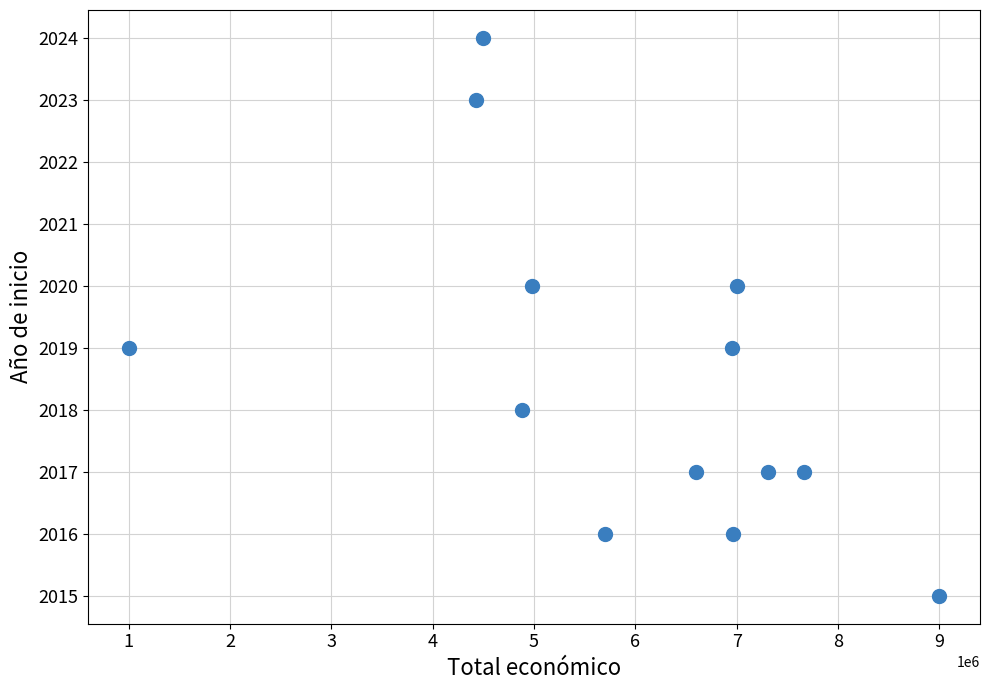

What is the range of Y values (max minus min)?

9